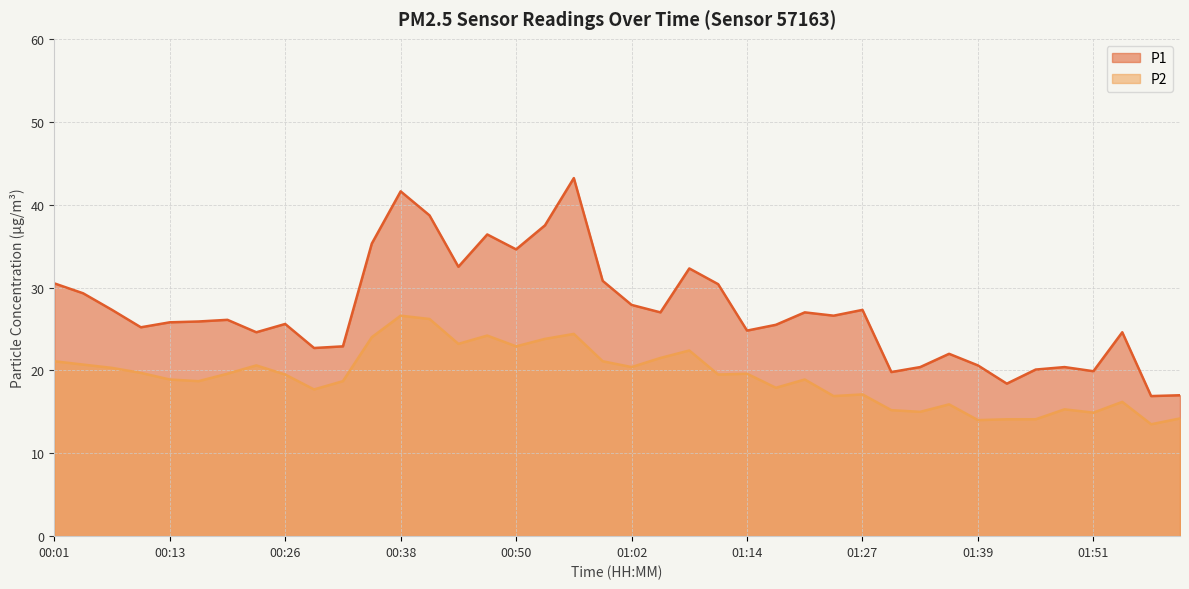

What is the highest value of the P1 series?

43.2